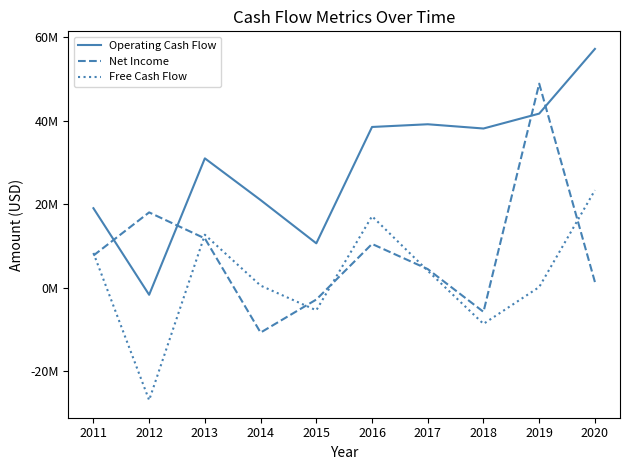

What are all the series names shown in the legend?

Operating Cash Flow, Net Income, Free Cash Flow